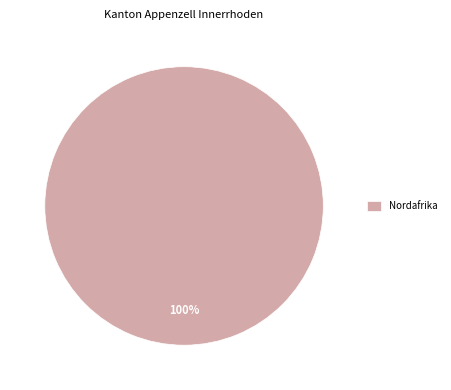

What is the majority slice?

Nordafrika